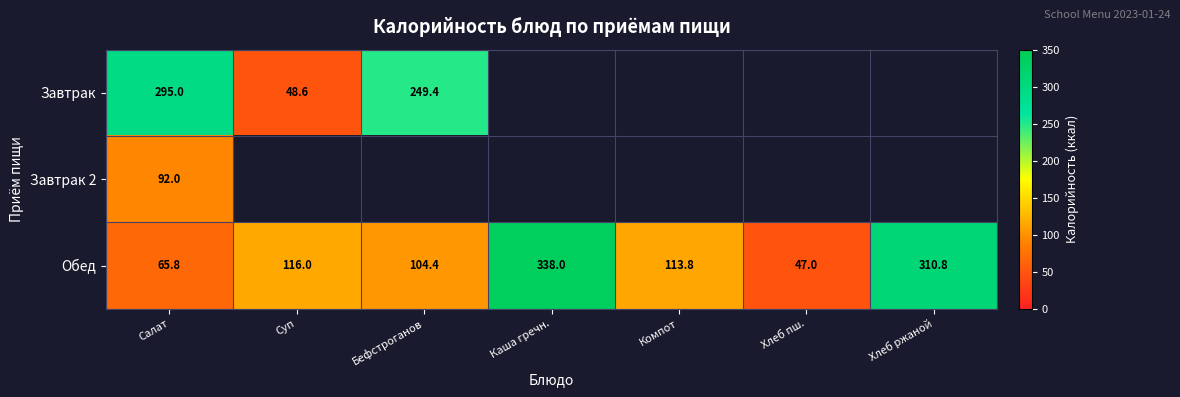

What is the greatest value displayed?

338.0